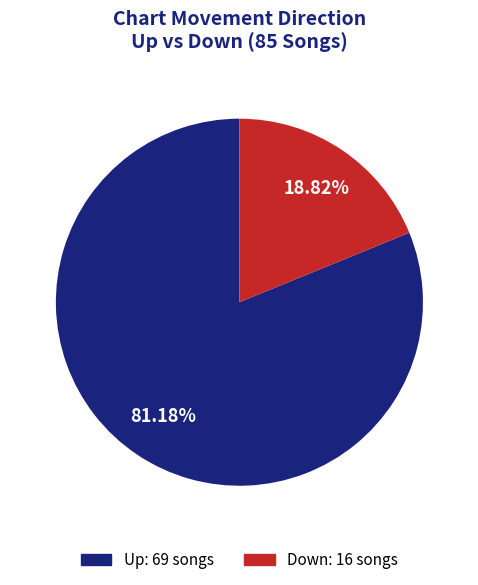

Do Up: 69 songs and Down: 16 songs together represent more than half of the pie?

Yes